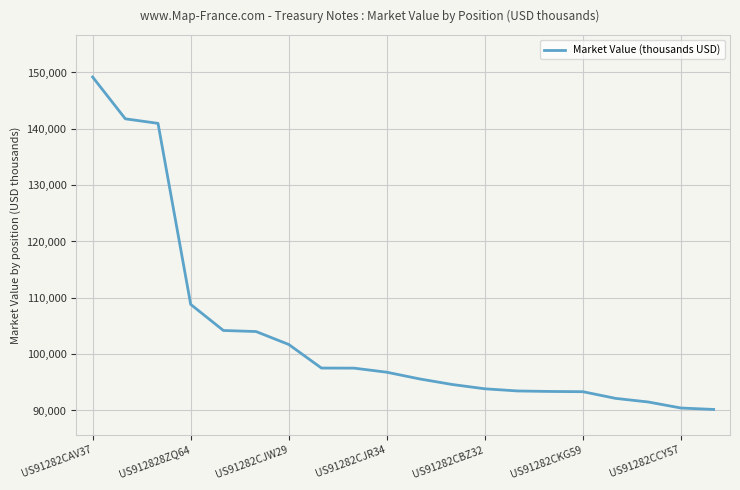

What is the greatest value displayed?

149193